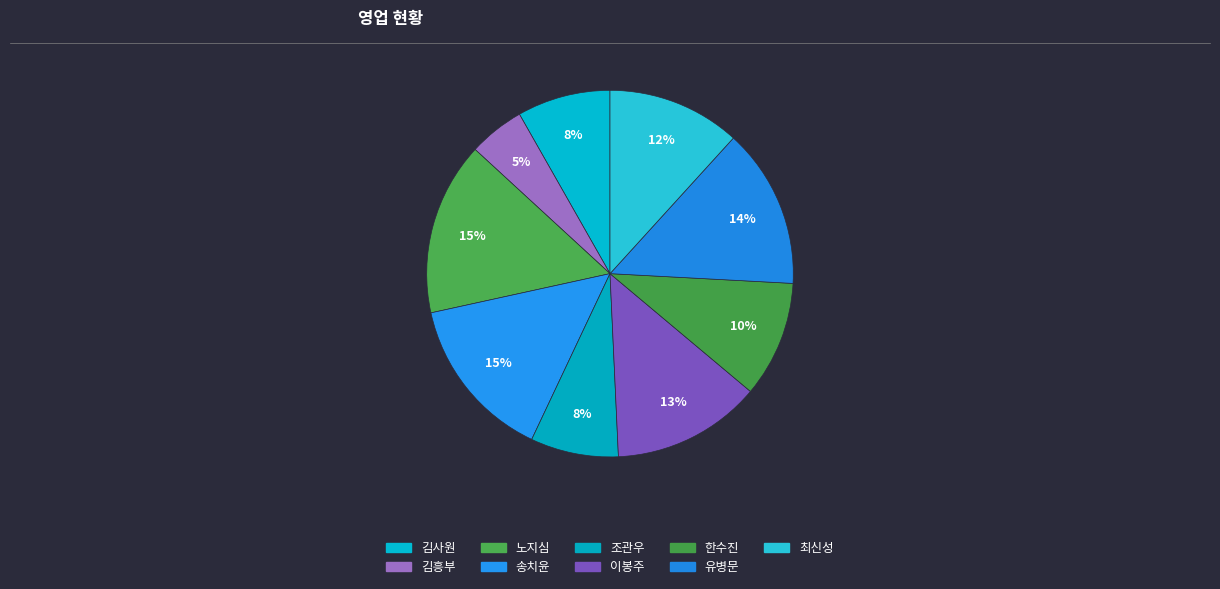

How much of the chart is everything except 조관우?

92.2%